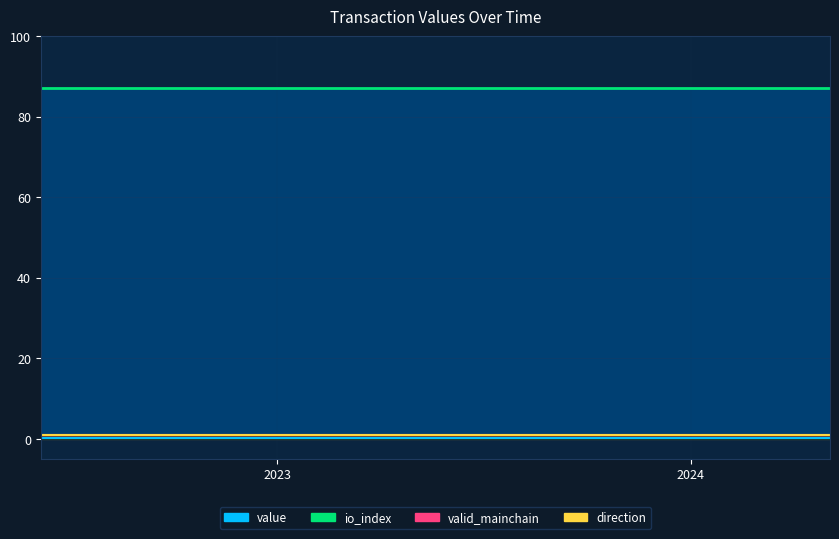

What is the maximum value shown in the chart?

87.0